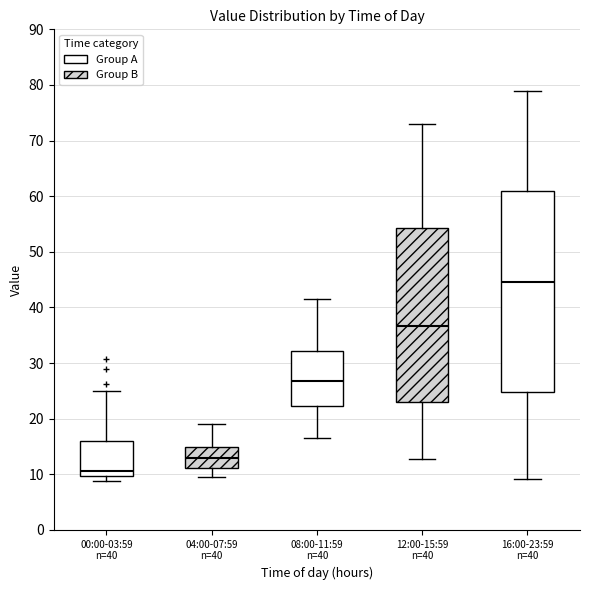

Reading left to right, transcribe this box plot: for each box, give where its median line is, the range the box spans, and where its two whiskers end, as read against the y-axis. The values are not printed on the chart, so give them approximately, as read against the axis.

00:00-03:59 n=40: median 11, box 10 to 16, whiskers 9 to 25
04:00-07:59 n=40: median 13, box 11 to 15, whiskers 10 to 19
08:00-11:59 n=40: median 27, box 22 to 32, whiskers 17 to 42
12:00-15:59 n=40: median 37, box 23 to 54, whiskers 13 to 73
16:00-23:59 n=40: median 45, box 25 to 61, whiskers 9 to 79